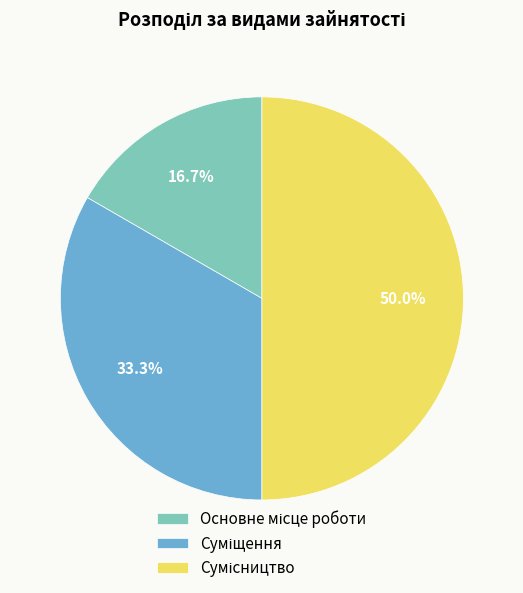

The Суміщення slice represents 33% of the pie. True or false?

True